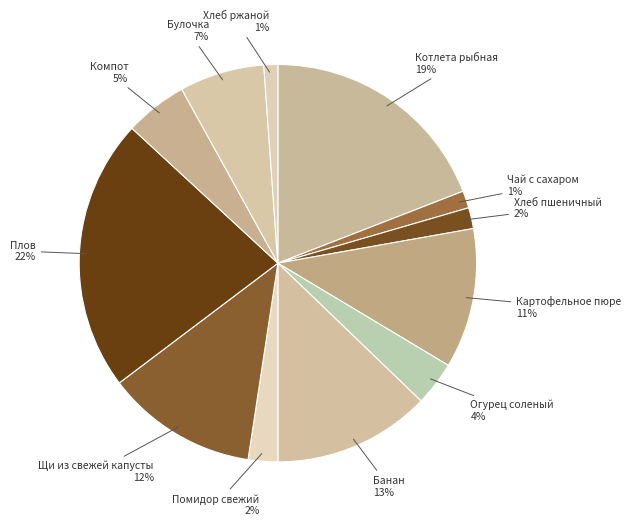

How many segments does this pie chart have?

12